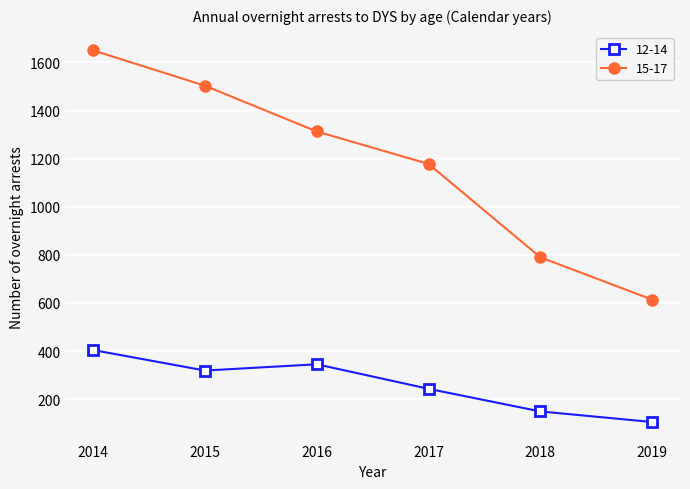

How many interior local valleys does the 12-14 series have?

1